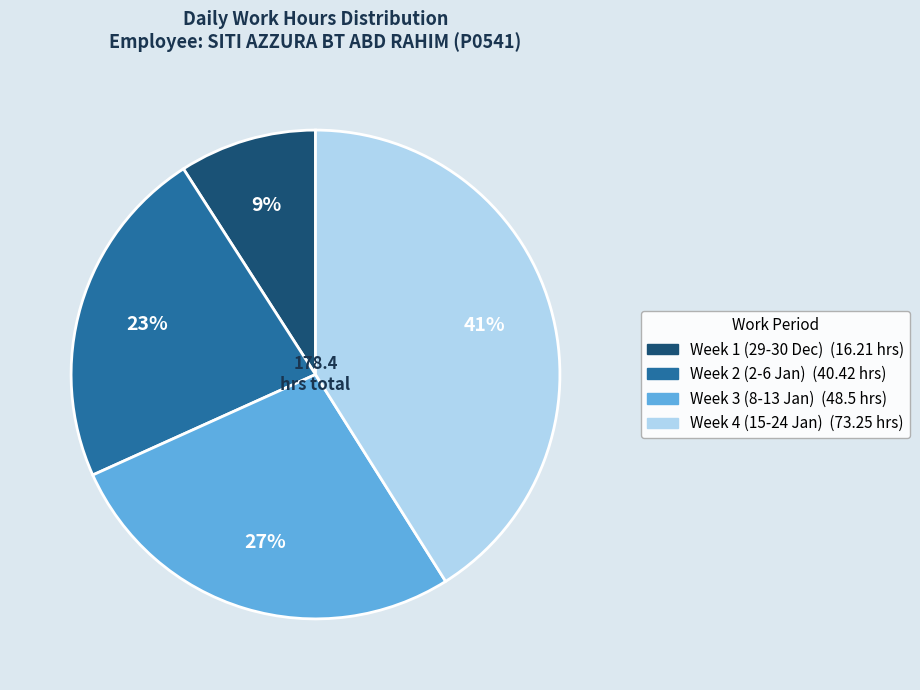

Is there any slice that represents more than half of the pie?

No